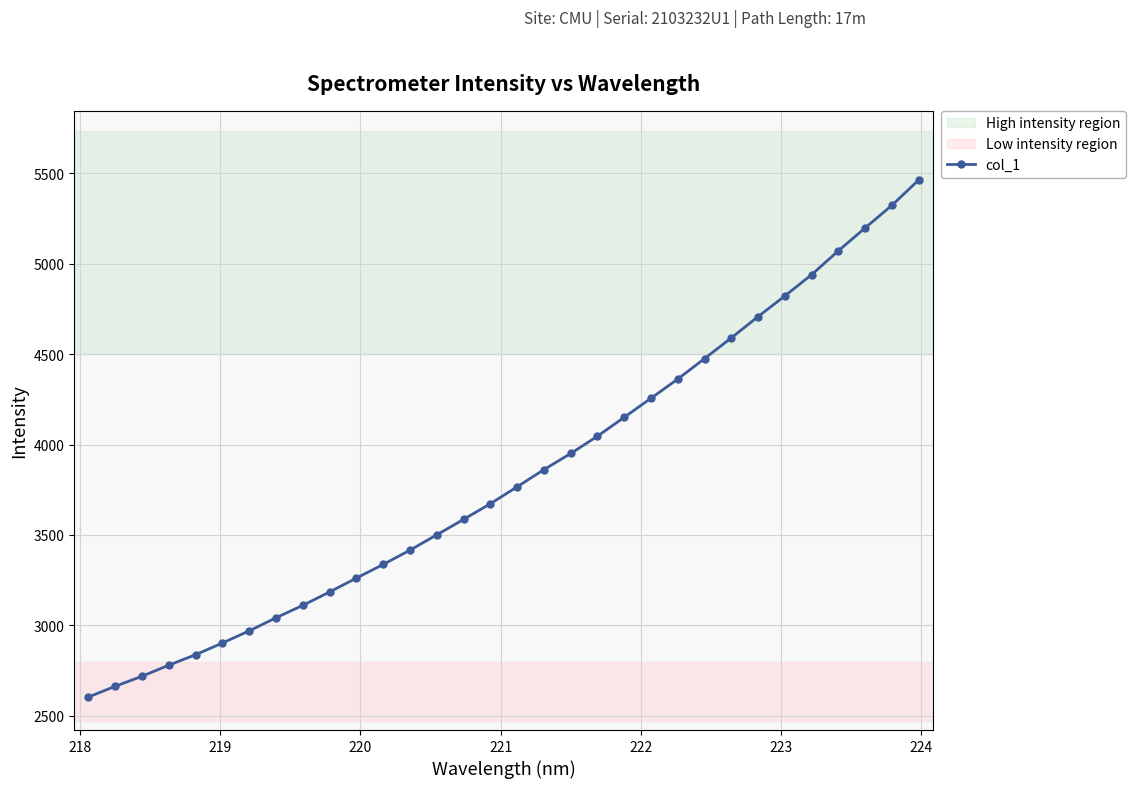

What is the value of the 16th point from the left?

3672.7